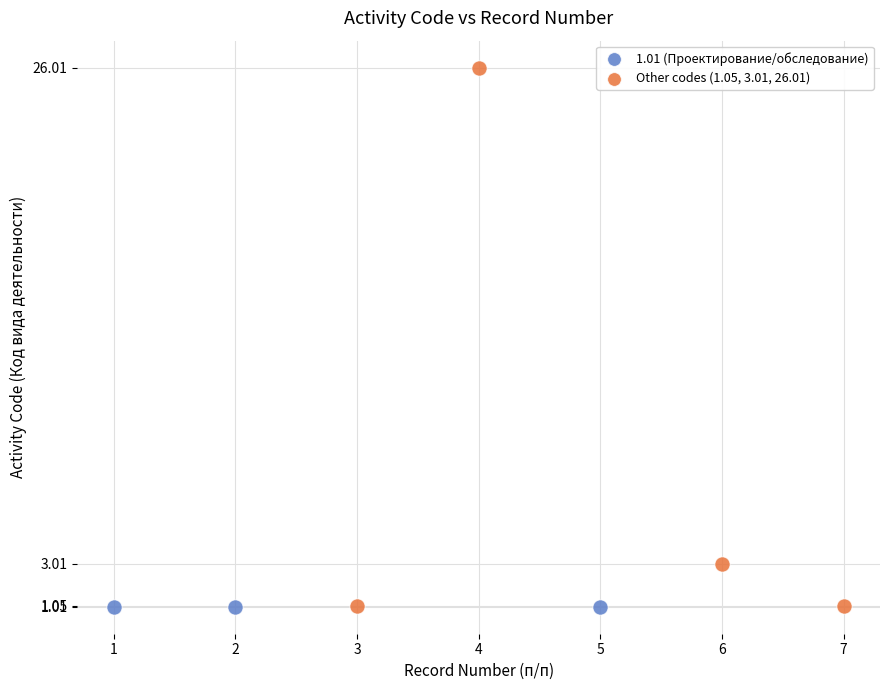

Which series reaches the maximum Y coordinate?

Other codes (1.05, 3.01, 26.01)